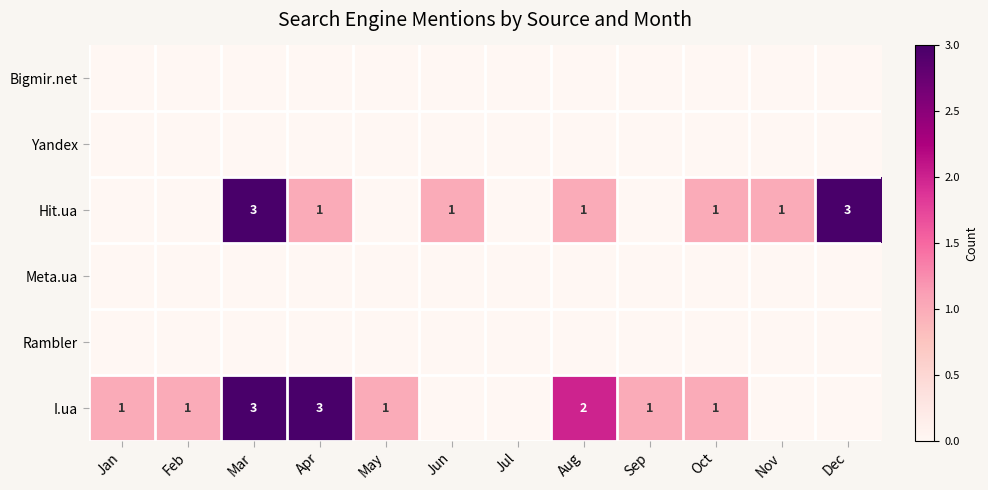

The Hit.ua series shows 3 at Dec. True or false?

True